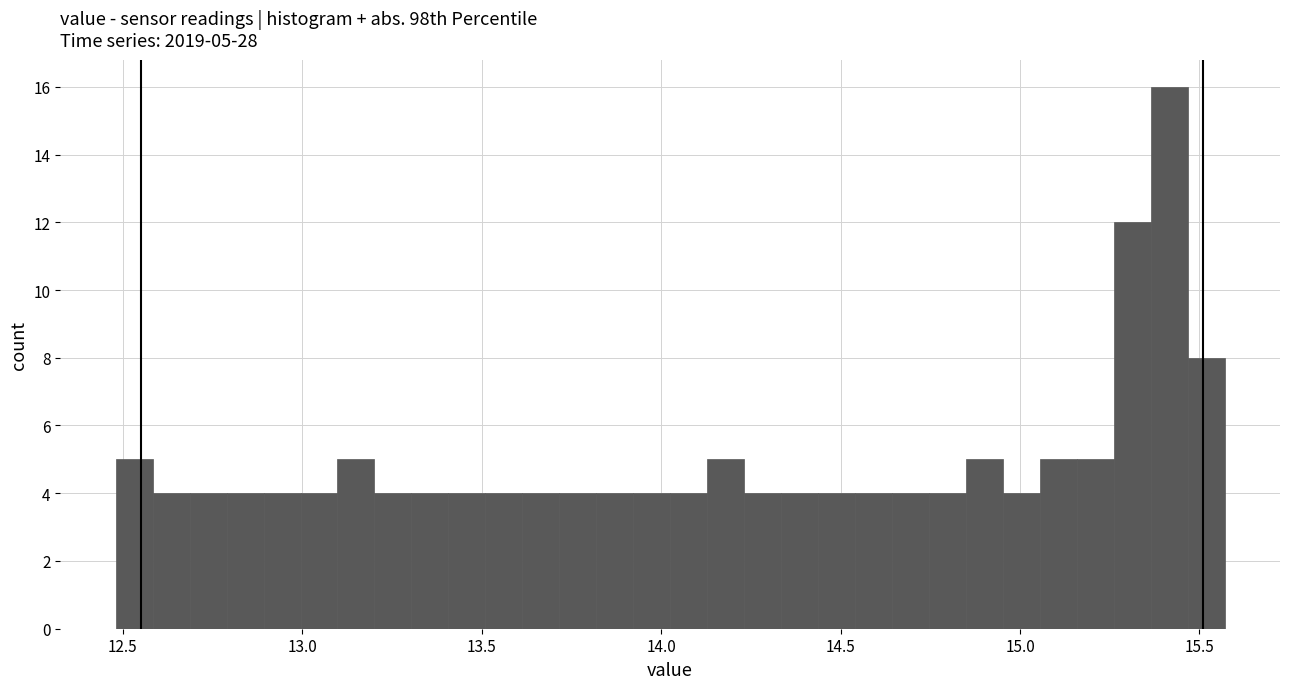

Read against the x-axis, roughly where is the centre of the tallest bar?

15.40